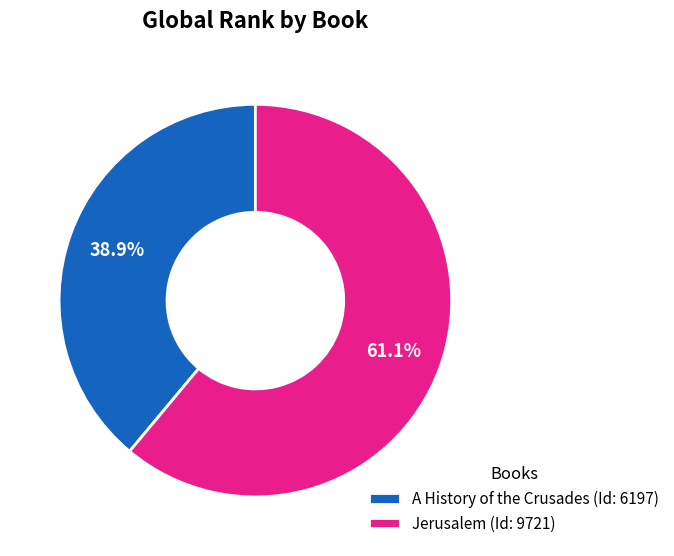

How much of the chart is everything except Jerusalem?

38.9%